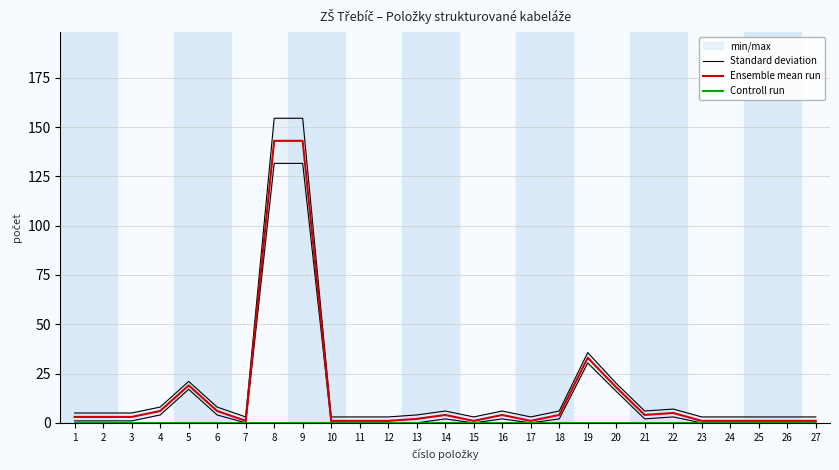

Reading left to right, extract all data points from this chart.

Standard deviation: 5.0	5.0	5.0	8.0	21.0	8.0	3.0	154.4	154.4	3.0	3.0	3.0	4.0	6.0	3.0	6.0	3.0	6.0	35.6	20.0	6.0	7.0	3.0	3.0	3.0	3.0	3.0
Ensemble mean run: 3.0	3.0	3.0	6.0	19.0	6.0	1.0	143.0	143.0	1.0	1.0	1.0	2.0	4.0	1.0	4.0	1.0	4.0	33.0	18.0	4.0	5.0	1.0	1.0	1.0	1.0	1.0
Controll run: 0.0	0.0	0.0	0.0	0.0	0.0	0.0	0.0	0.0	0.0	0.0	0.0	0.0	0.0	0.0	0.0	0.0	0.0	0.0	0.0	0.0	0.0	0.0	0.0	0.0	0.0	0.0